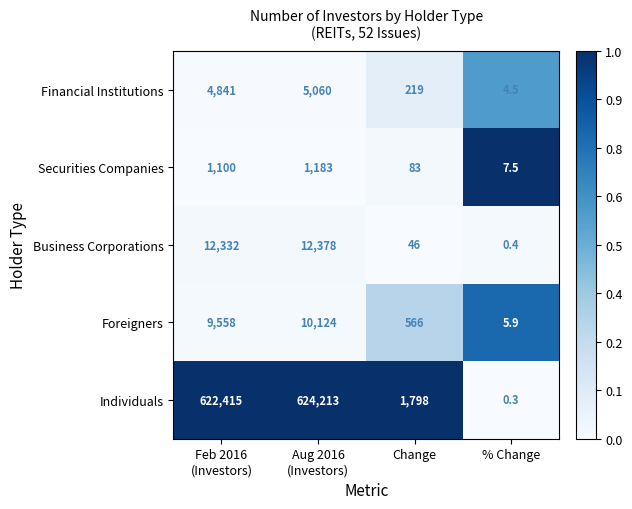

How many data points does each series have?

4